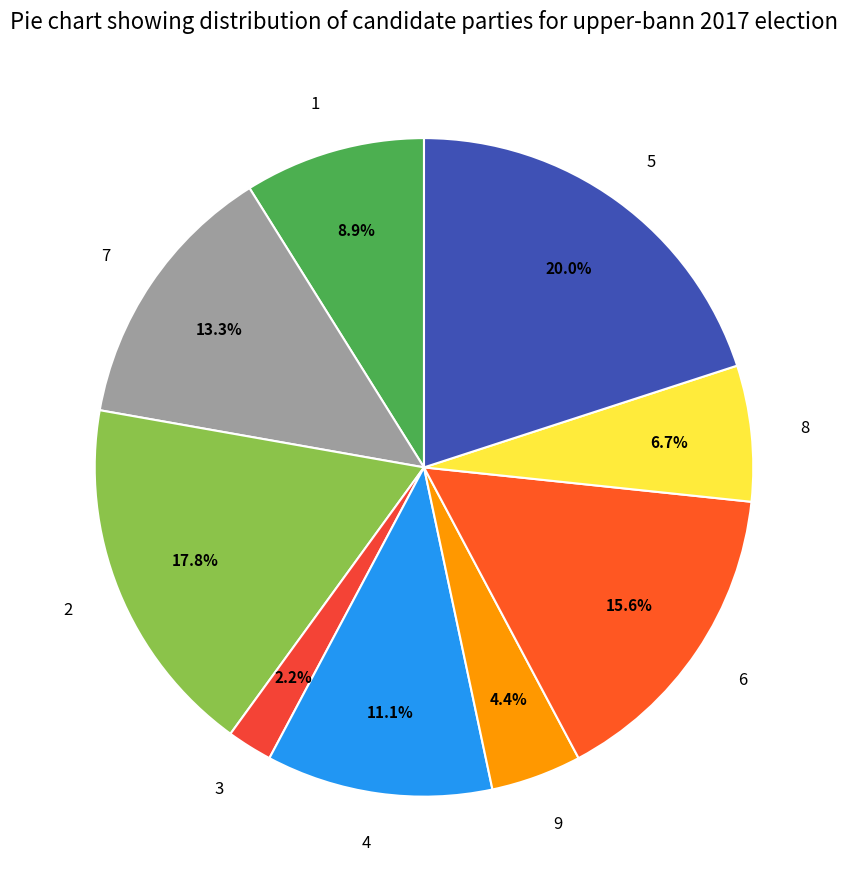

Is there any slice that represents more than half of the pie?

No